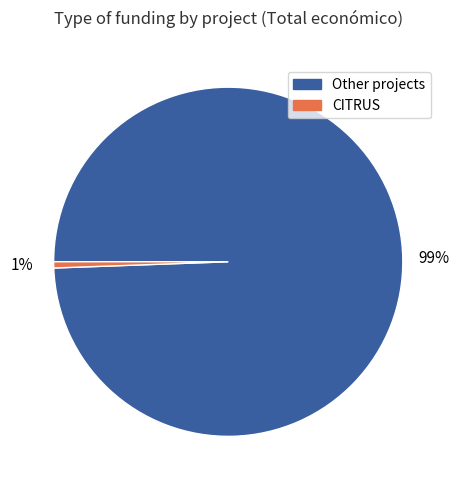

Is there a majority slice in this chart?

Yes